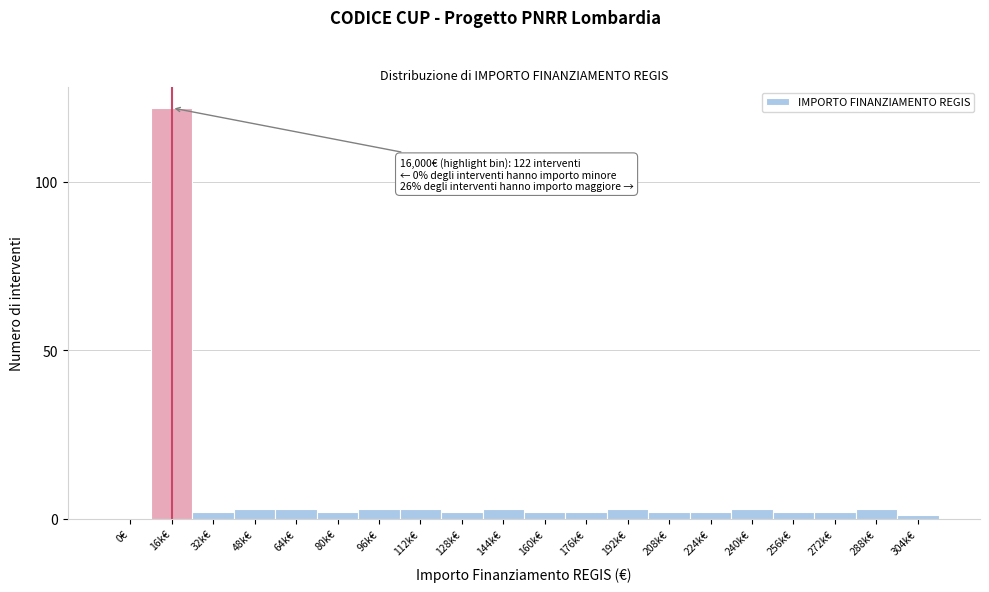

Reading left to right, transcribe all the data shown in this chart.

0€=0	16k€=122	32k€=2	48k€=3	64k€=3	80k€=2	96k€=3	112k€=3	128k€=2	144k€=3	160k€=2	176k€=2	192k€=3	208k€=2	224k€=2	240k€=3	256k€=2	272k€=2	288k€=3	304k€=1